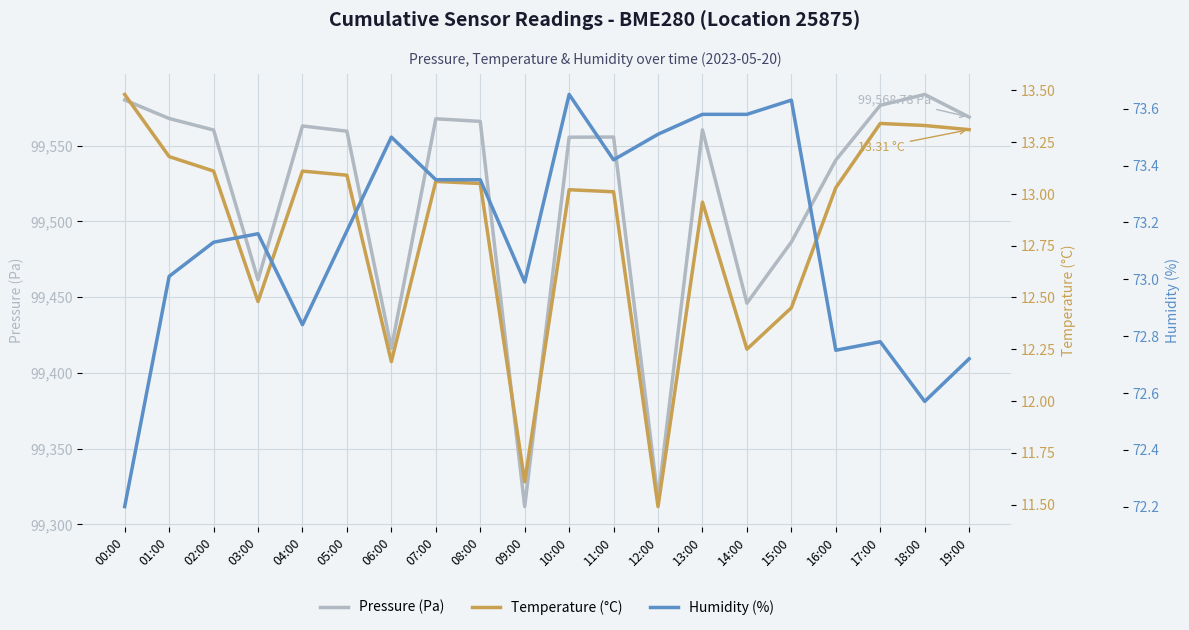

The Pressure (Pa) series shows 53415.8 at 12:00. True or false?

False